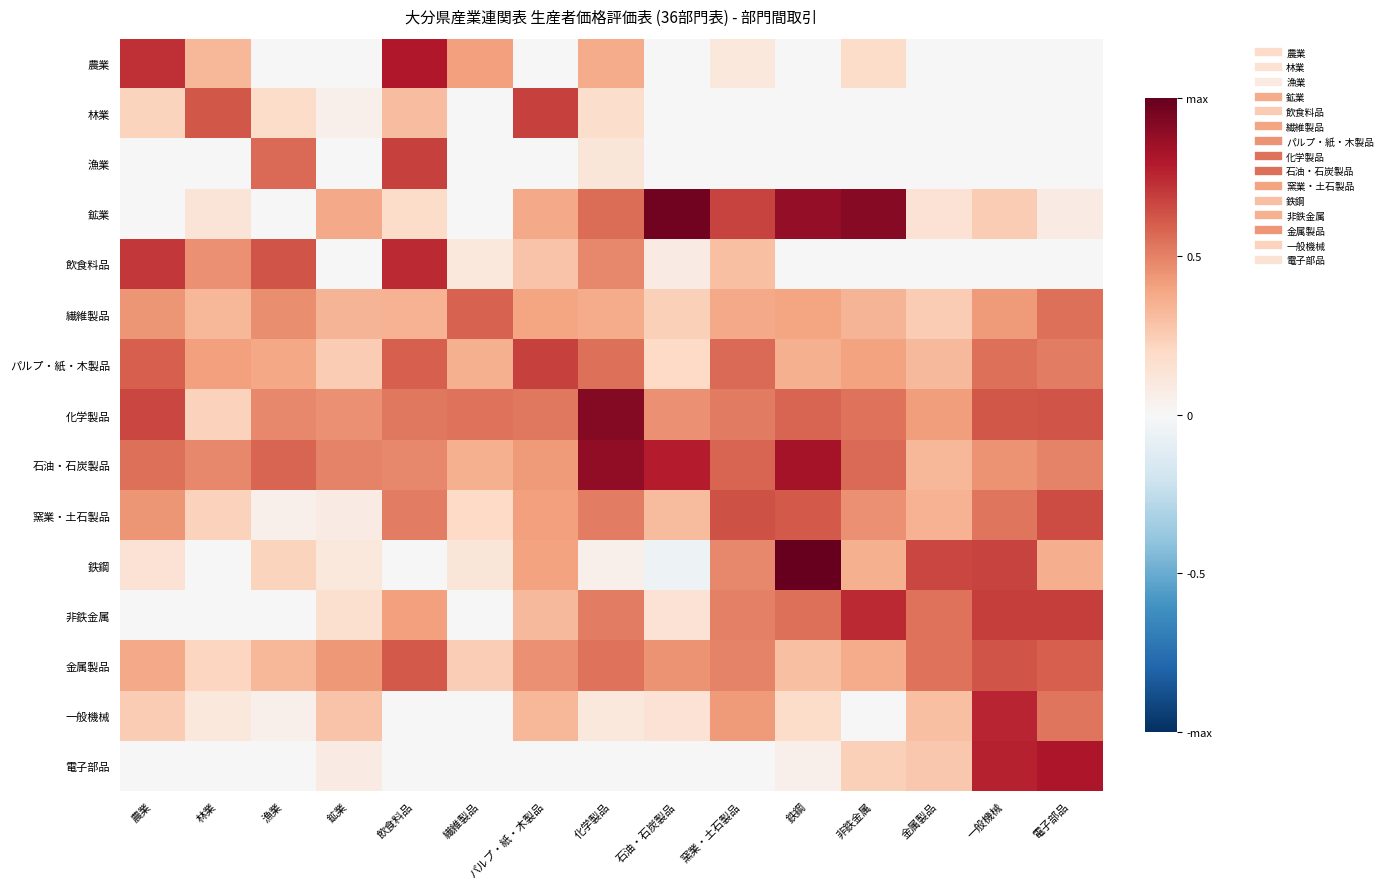

Which category has the lowest value across all series?

石油・石炭製品